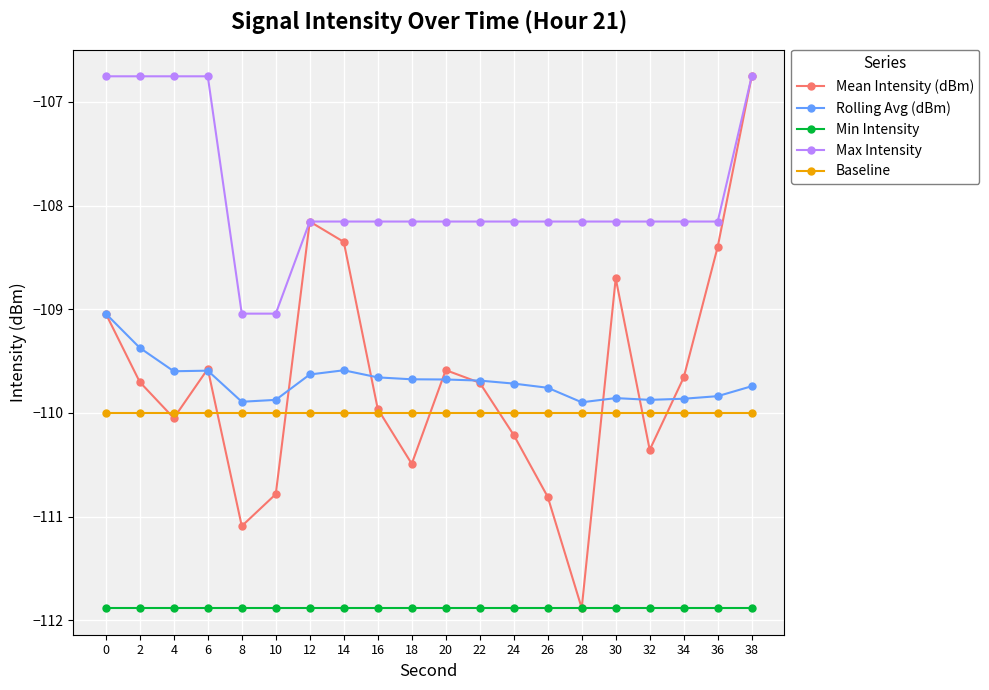

True or false: Max Intensity and Min Intensity intersect in this chart.

False